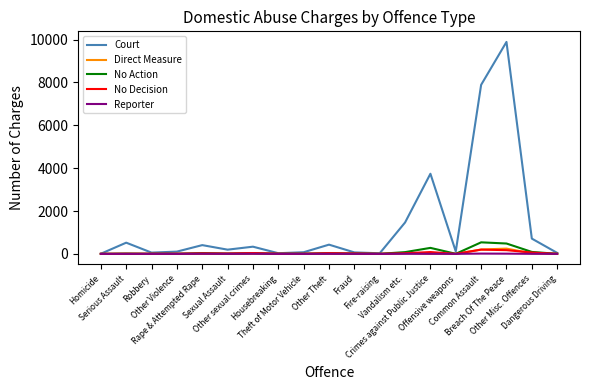

True or false: Reporter has more than 1 interior local peaks.

True